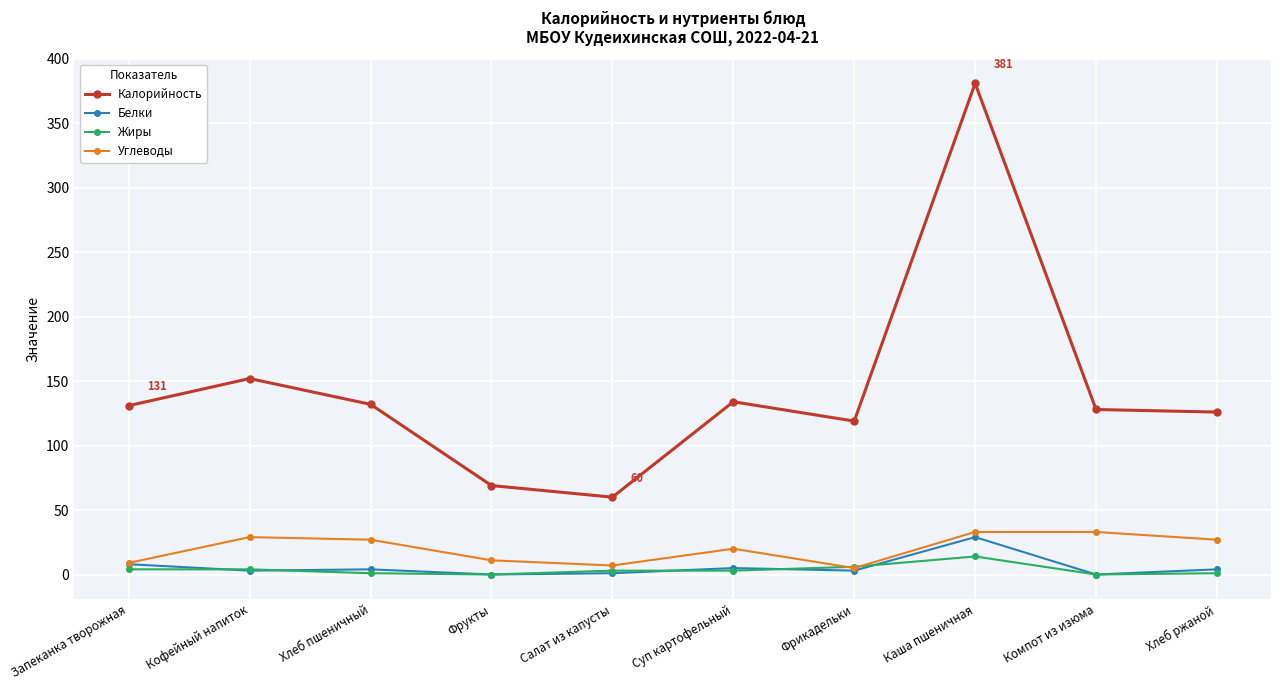

At how many categories does at least one series exceed 26?

10